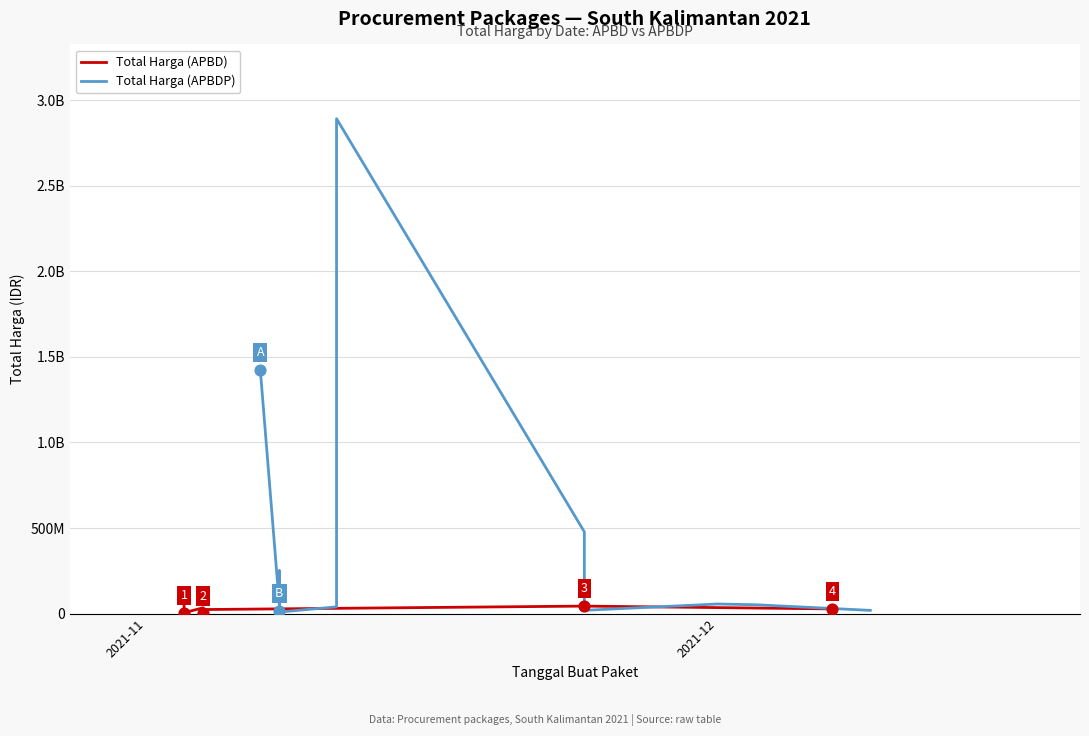

Is the value of Total Harga (APBD) at 10 greater than the value of Total Harga (APBDP) at 2021-11?

No